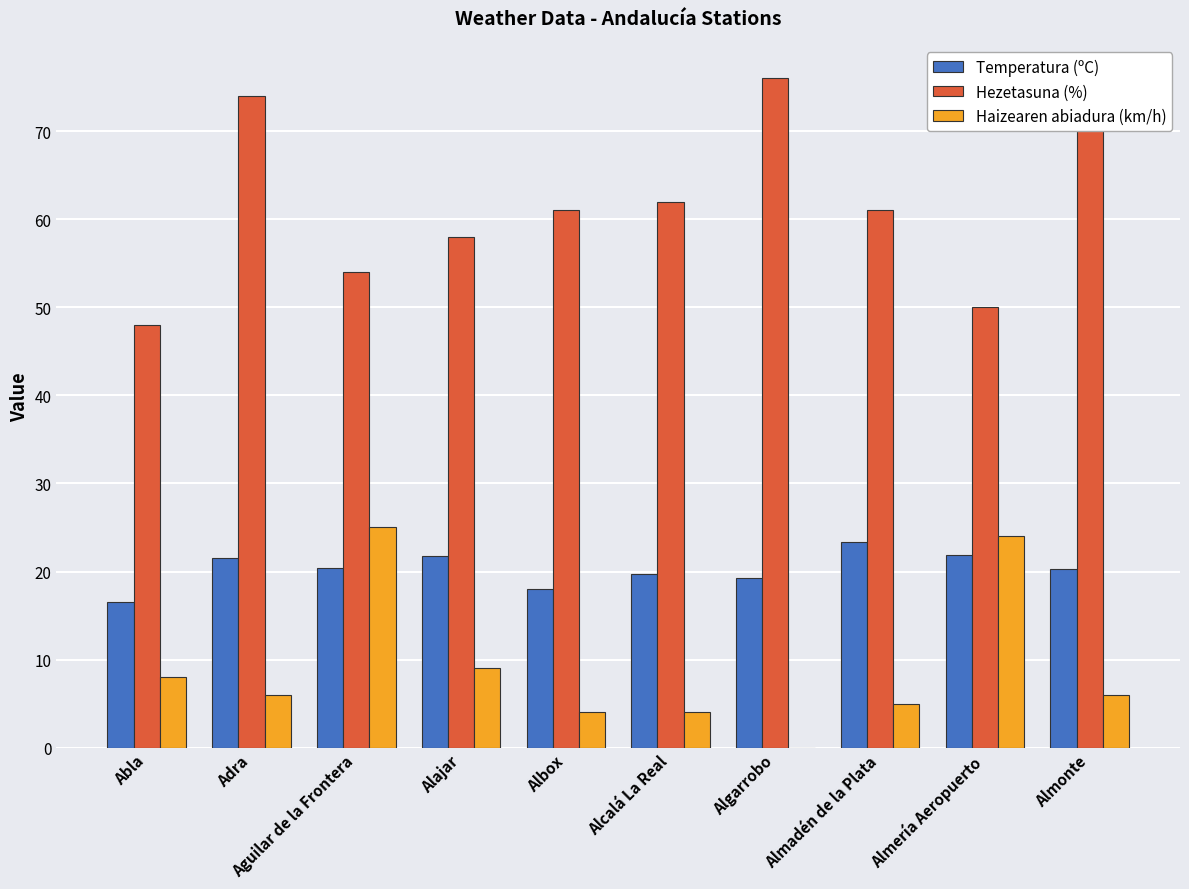

Which series has the largest total across all categories?

Hezetasuna (%)